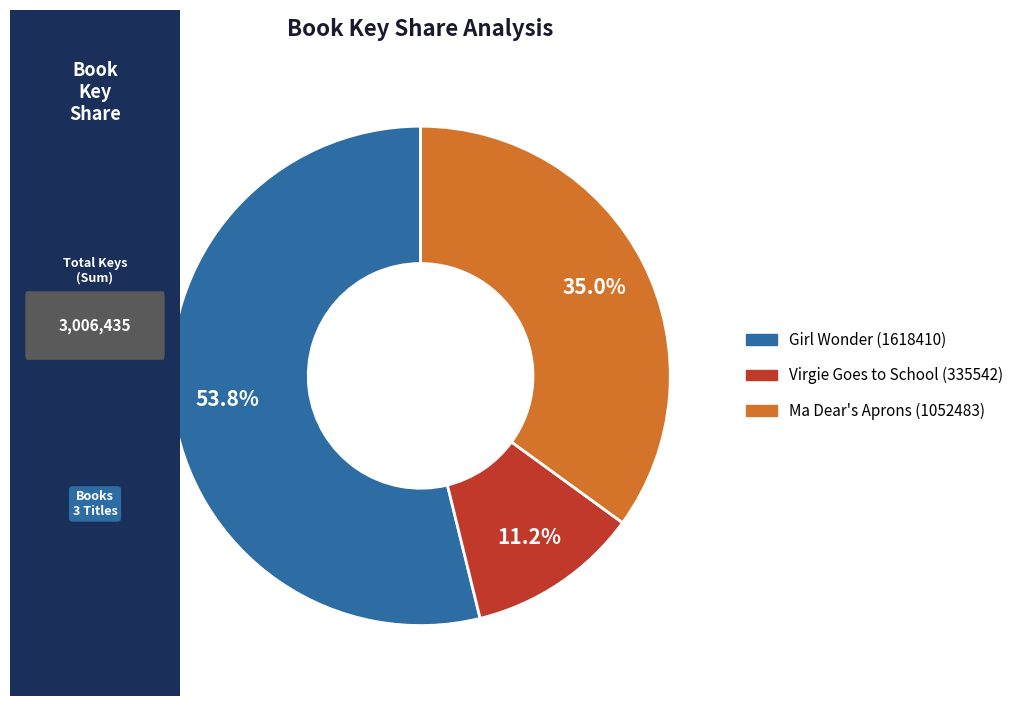

To the nearest percent, what is the difference between the largest and smallest slice percentages?

43%